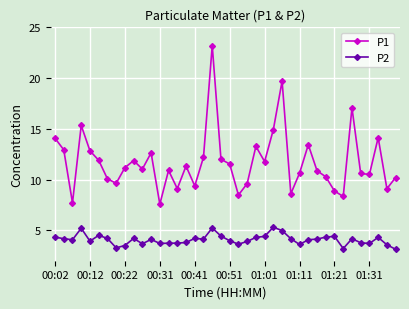

List the series in order of their overall mean, highest first.

P1, P2